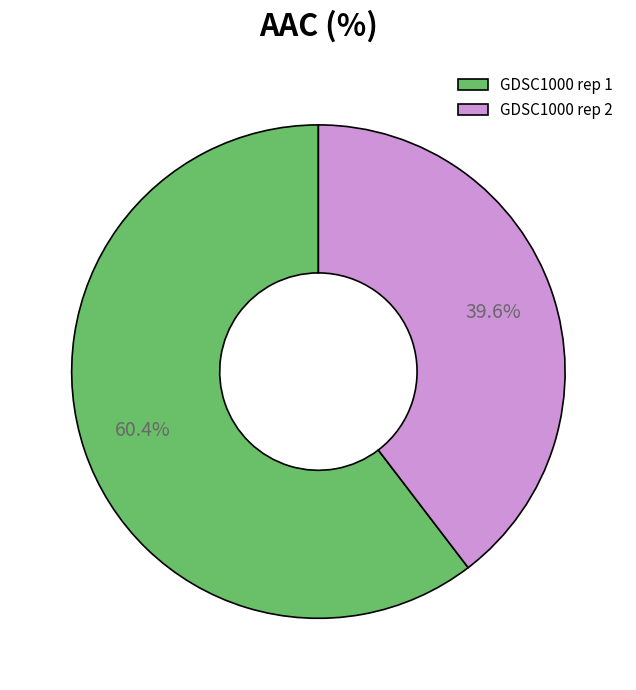

Count the number of slices in the pie.

2